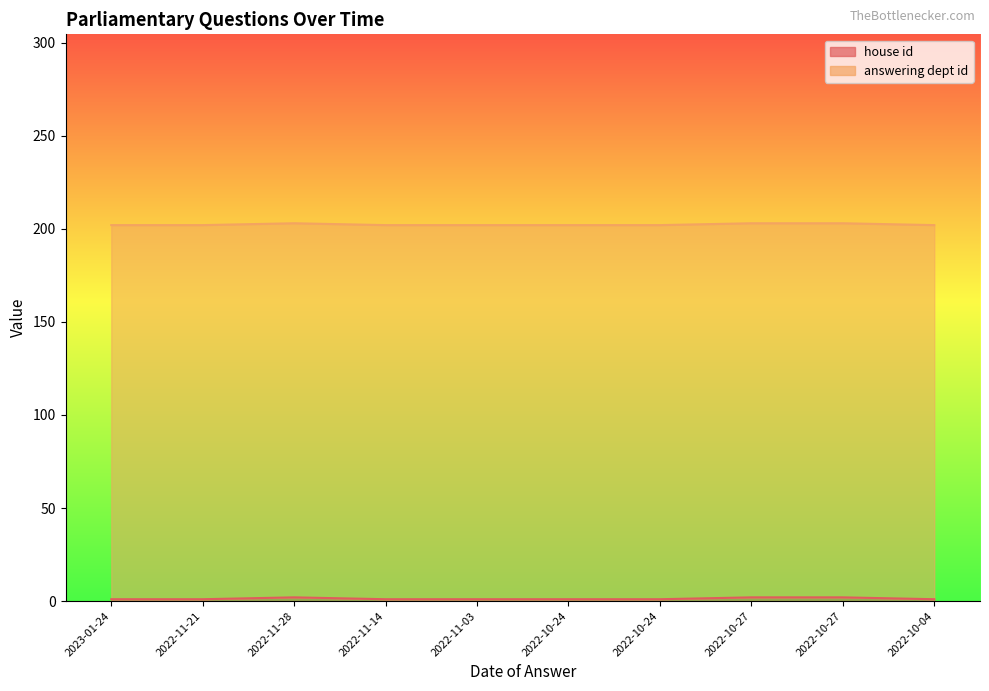

Reading left to right, list all the values displayed in this chart.

1	1	2	1	1	1	1	2	2	1